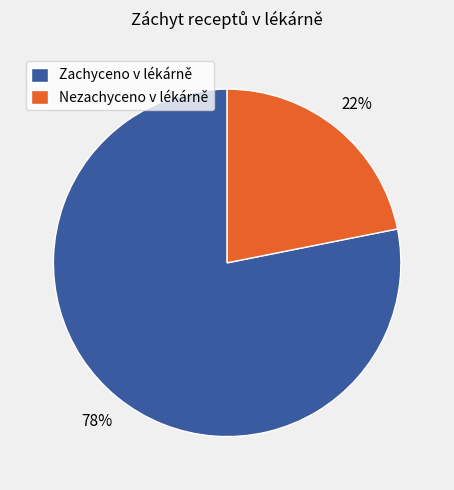

To the nearest percent, what is the average slice percentage?

50%